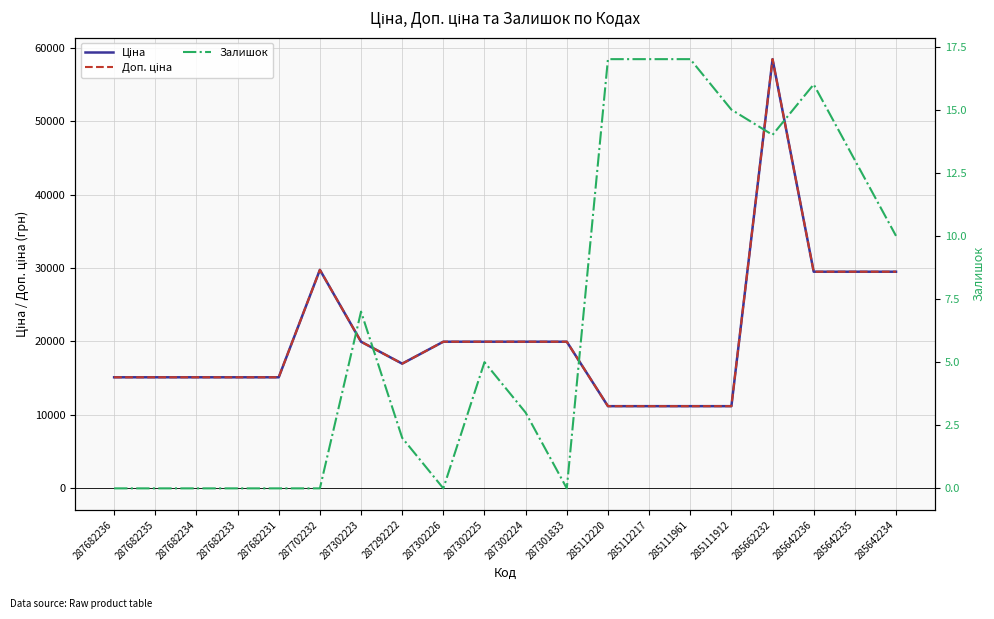

Where is the first local minimum for Ціна?

287292222